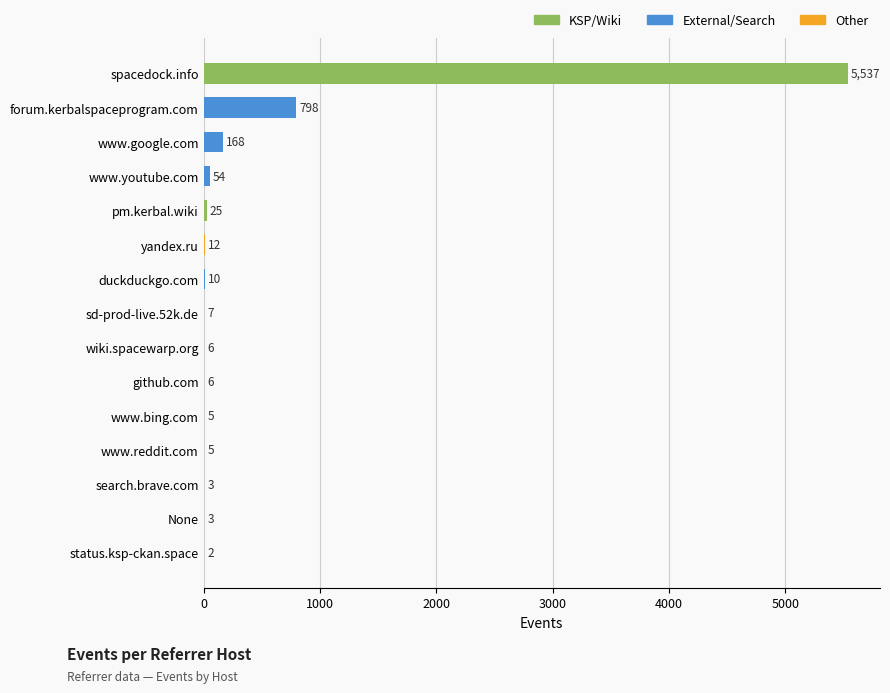

What is the change in value from sd-prod-live.52k.de to forum.kerbalspaceprogram.com?

+791